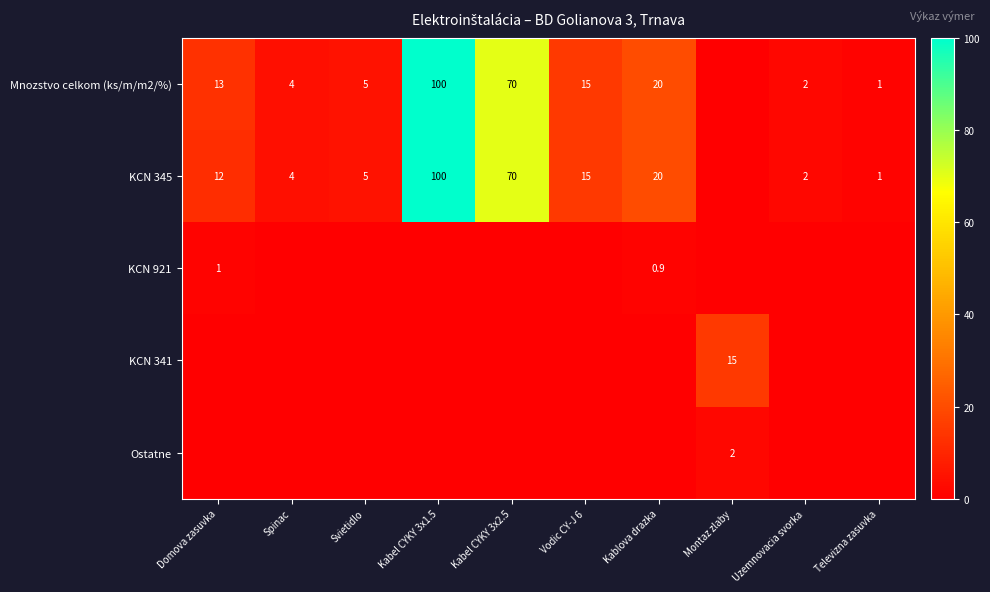

Which has a higher value, Televizna zasuvka or Vodic CY-J 6?

Vodic CY-J 6